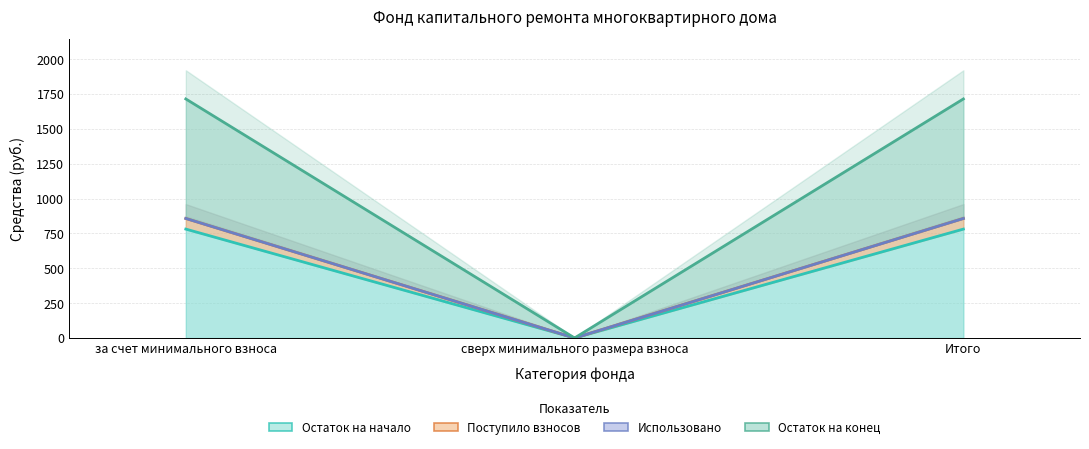

What is the sum of the Поступило взносов values at сверх минимального размера взноса and Итого?

857.1